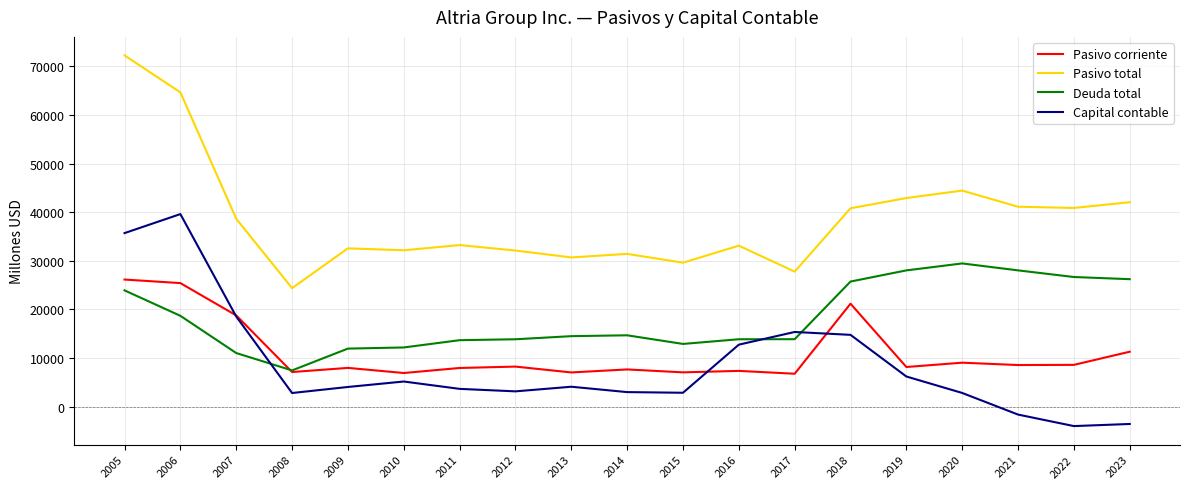

Does the chart display data point markers on the line(s)?

No